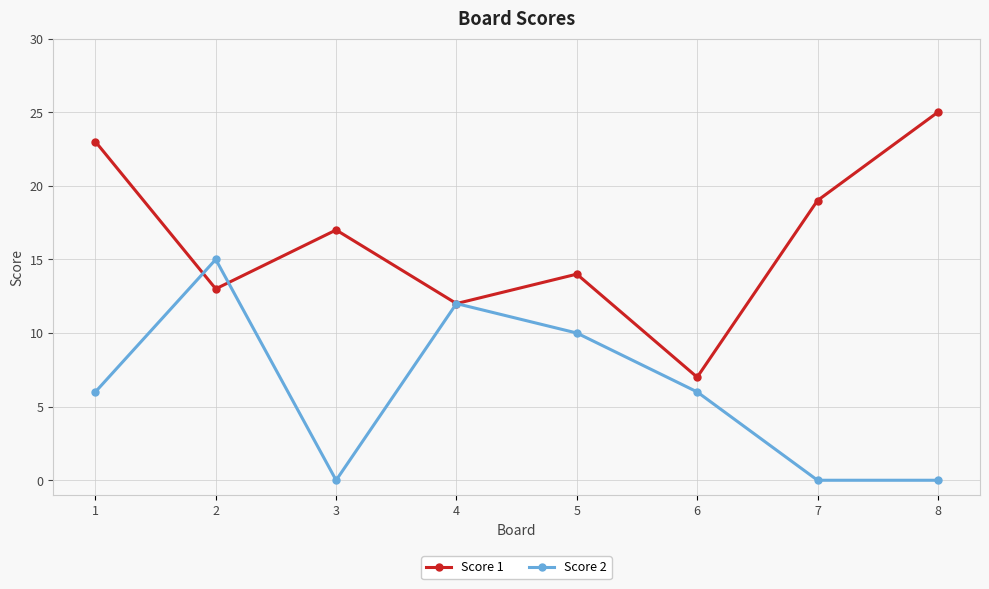

How many lines are shown in the chart?

2